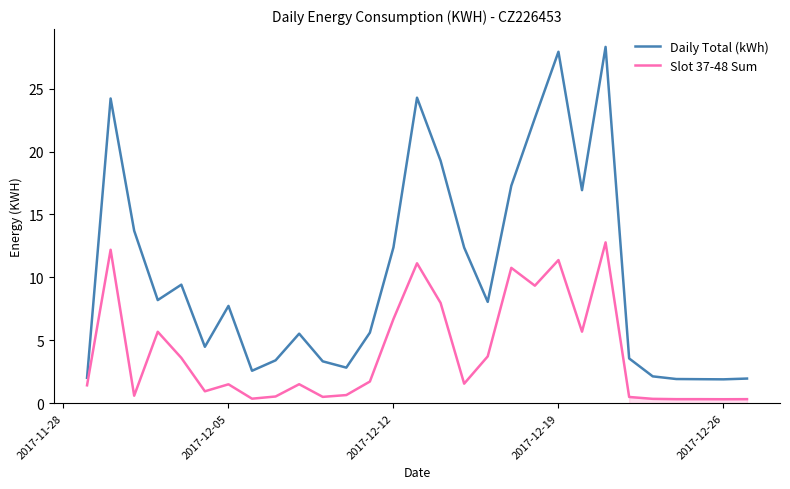

True or false: Daily Total (kWh) and Slot 37-48 Sum cross at least once.

False